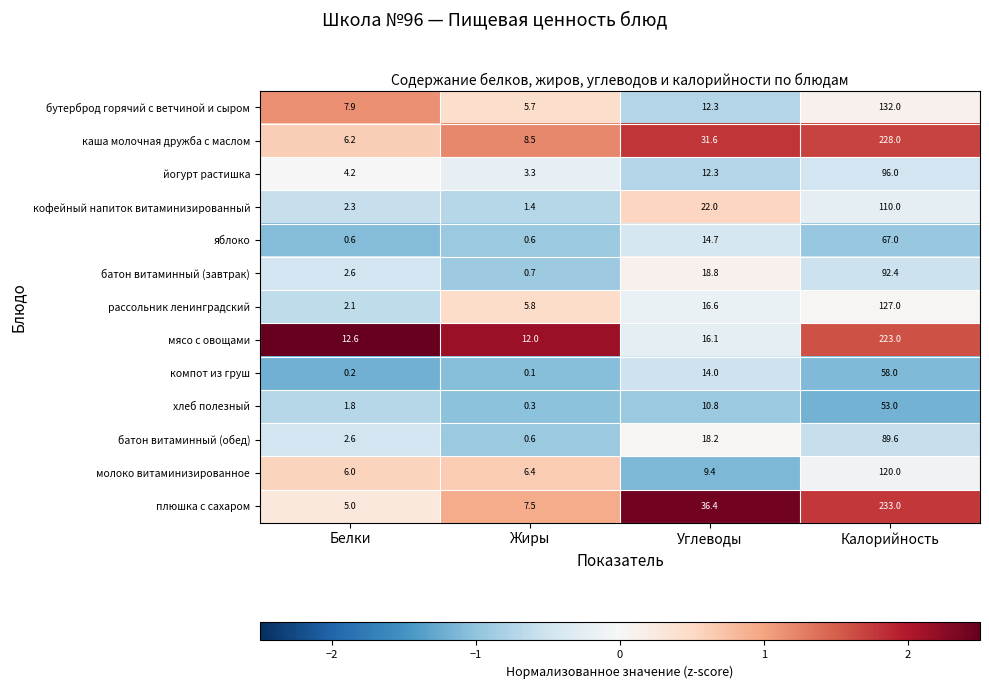

What is the maximum value shown in the chart?

233.0